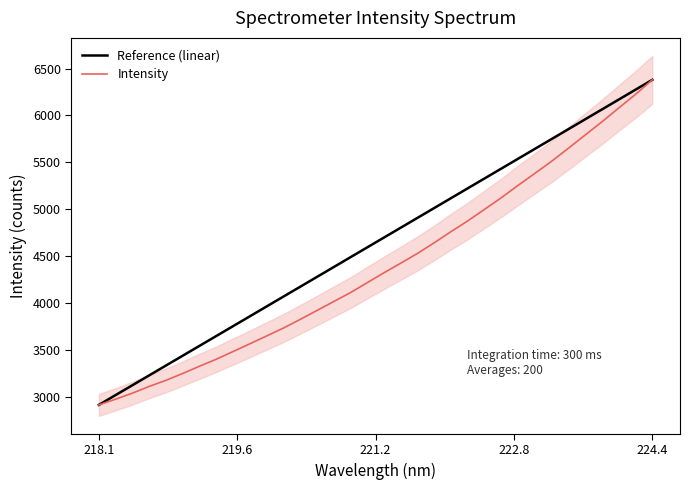

Which category has the lowest value in the Reference (linear) series?

218.1